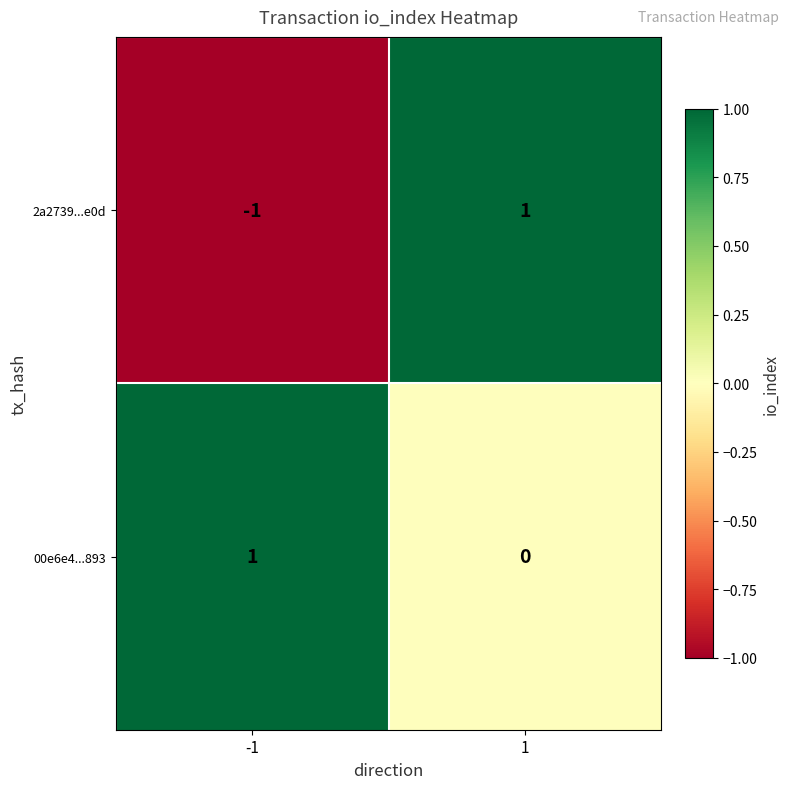

List the series in order of their overall mean, lowest first.

2a2739...e0d, 00e6e4...893